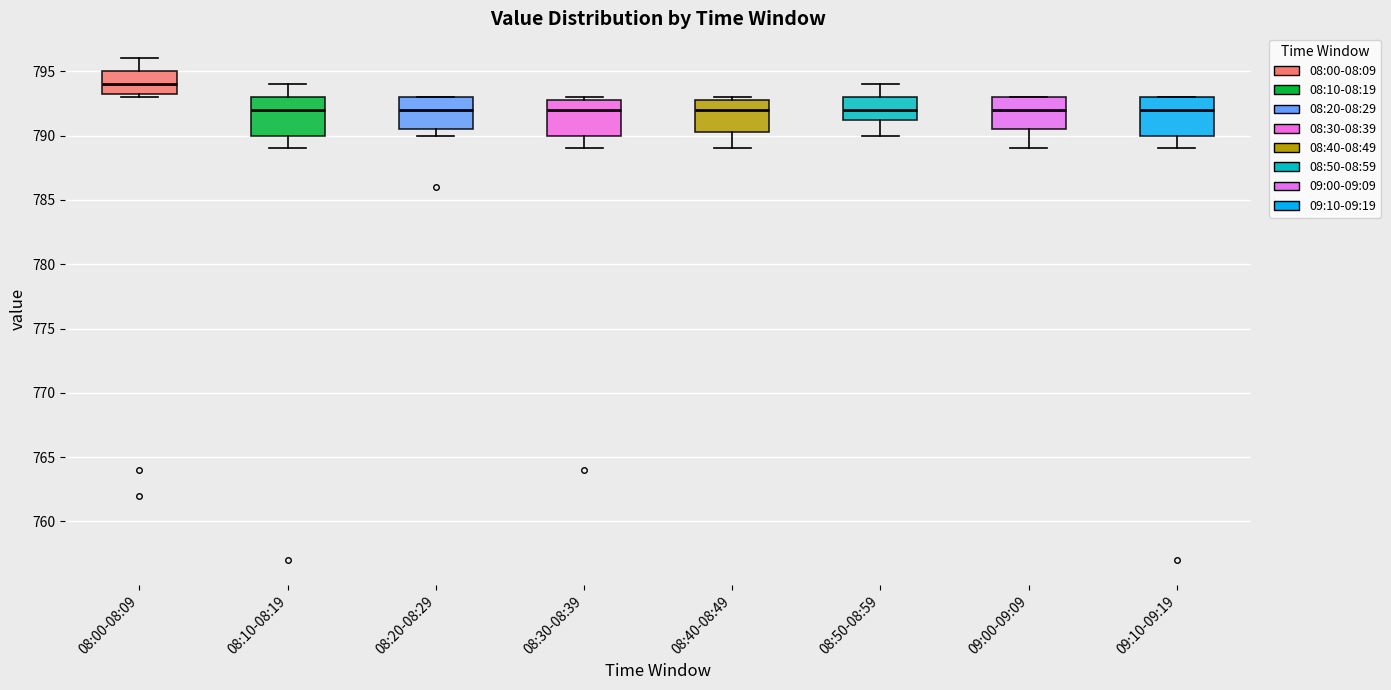

Reading left to right, read every box against the y-axis: the position of its median line, the range the box covers, and the ends of its whiskers. The values are not printed on the chart, so give them approximately, as read against the axis.

08:00-08:09: median 794.0, box 793.5 to 795.0, whiskers 793.0 to 796.0
08:10-08:19: median 792.0, box 790.0 to 793.0, whiskers 789.0 to 794.0
08:20-08:29: median 792.0, box 790.5 to 793.0, whiskers 790.0 to 793.0
08:30-08:39: median 792.0, box 790.0 to 793.0, whiskers 789.0 to 793.0 (just above the box's upper edge)
08:40-08:49: median 792.0, box 790.5 to 793.0, whiskers 789.0 to 793.0 (just above the box's upper edge)
08:50-08:59: median 792.0, box 791.5 to 793.0, whiskers 790.0 to 794.0
09:00-09:09: median 792.0, box 790.5 to 793.0, whiskers 789.0 to 793.0
09:10-09:19: median 792.0, box 790.0 to 793.0, whiskers 789.0 to 793.0